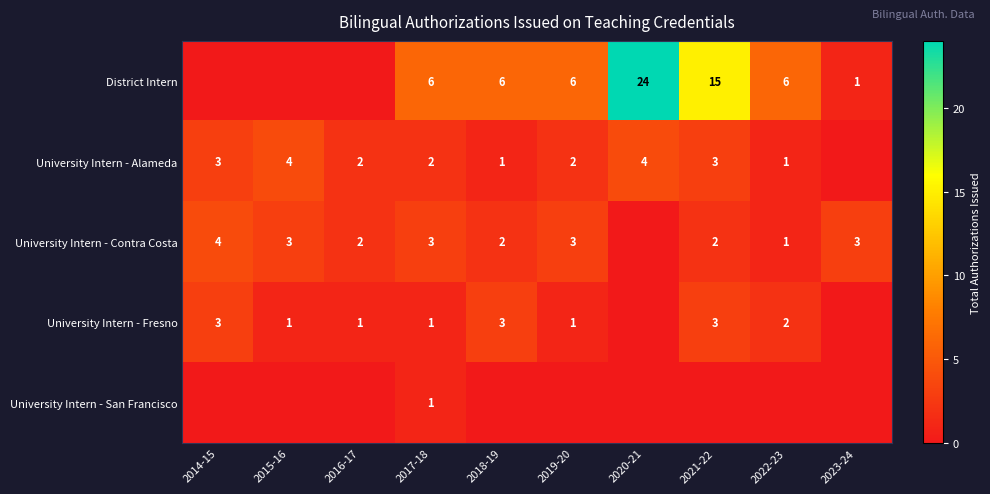

The University Intern - Alameda series shows 7 at 2020-21. True or false?

False